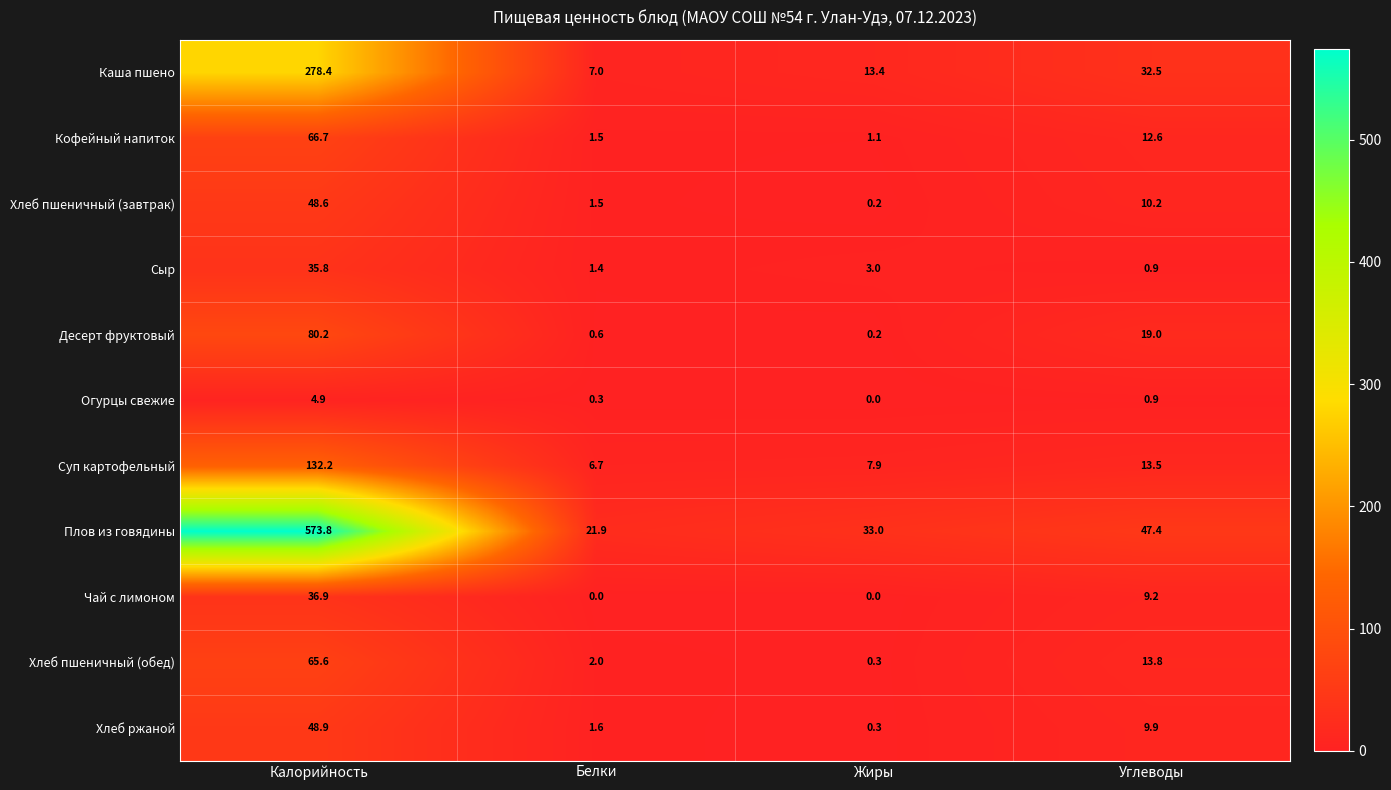

The value of Каша пшено at Углеводы is 50.3. True or false?

False